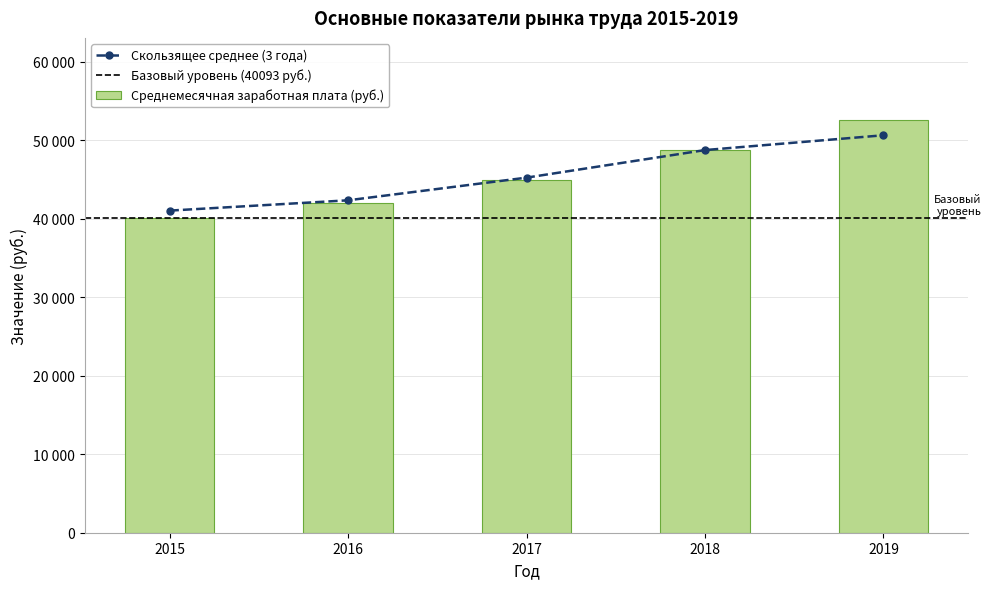

At which category is the sum across all series the highest?

2019